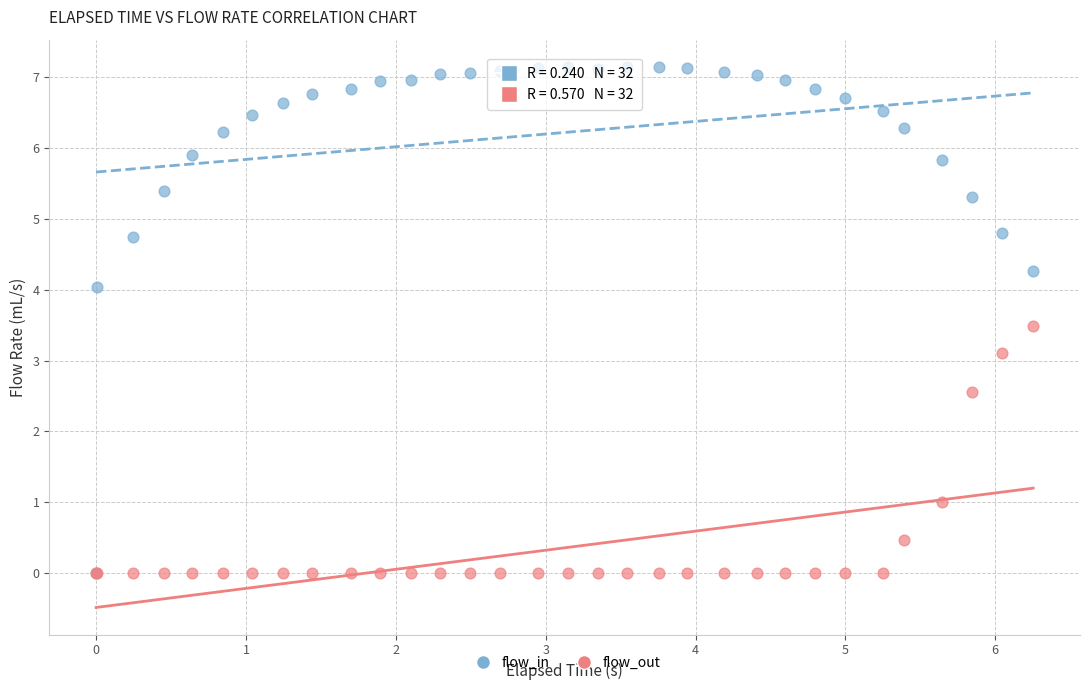

In the flow_in series, what Y value is closest to 3?

4.0